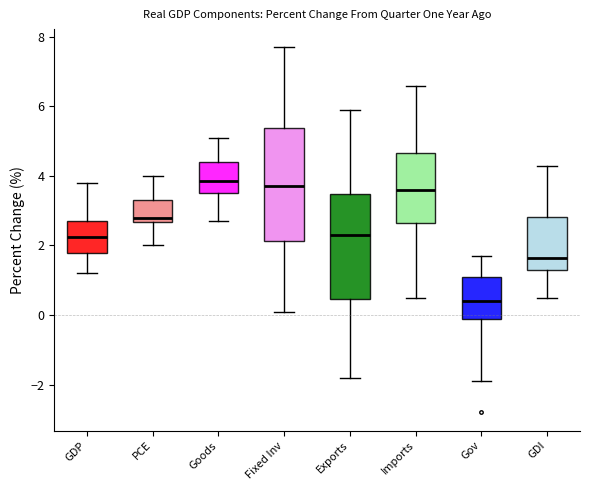

Reading left to right, transcribe this box plot: for each box, give where its median line is, the range the box spans, and where its two whiskers end, as read against the y-axis. The values are not printed on the chart, so give them approximately, as read against the axis.

GDP: median 2.2, box 1.8 to 2.8, whiskers 1.2 to 3.8
PCE: median 2.8, box 2.6 to 3.4, whiskers 2.0 to 4.0
Goods: median 3.8, box 3.6 to 4.4, whiskers 2.8 to 5.2
Fixed Inv: median 3.8, box 2.2 to 5.4, whiskers 0.2 to 7.8
Exports: median 2.4, box 0.4 to 3.4, whiskers -1.8 to 6.0
Imports: median 3.6, box 2.6 to 4.6, whiskers 0.6 to 6.6
Gov: median 0.4, box -0.2 to 1.2, whiskers -1.8 to 1.8
GDI: median 1.6, box 1.4 to 2.8, whiskers 0.6 to 4.4